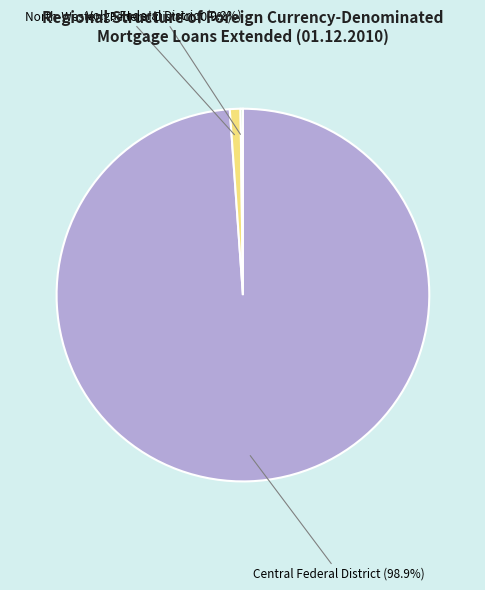

Does any single category account for the majority?

Yes